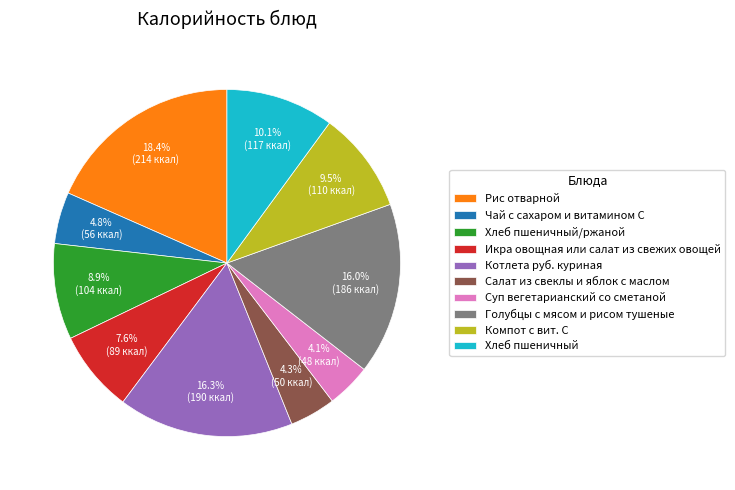

Which category has the biggest portion of the pie?

Рис отварной